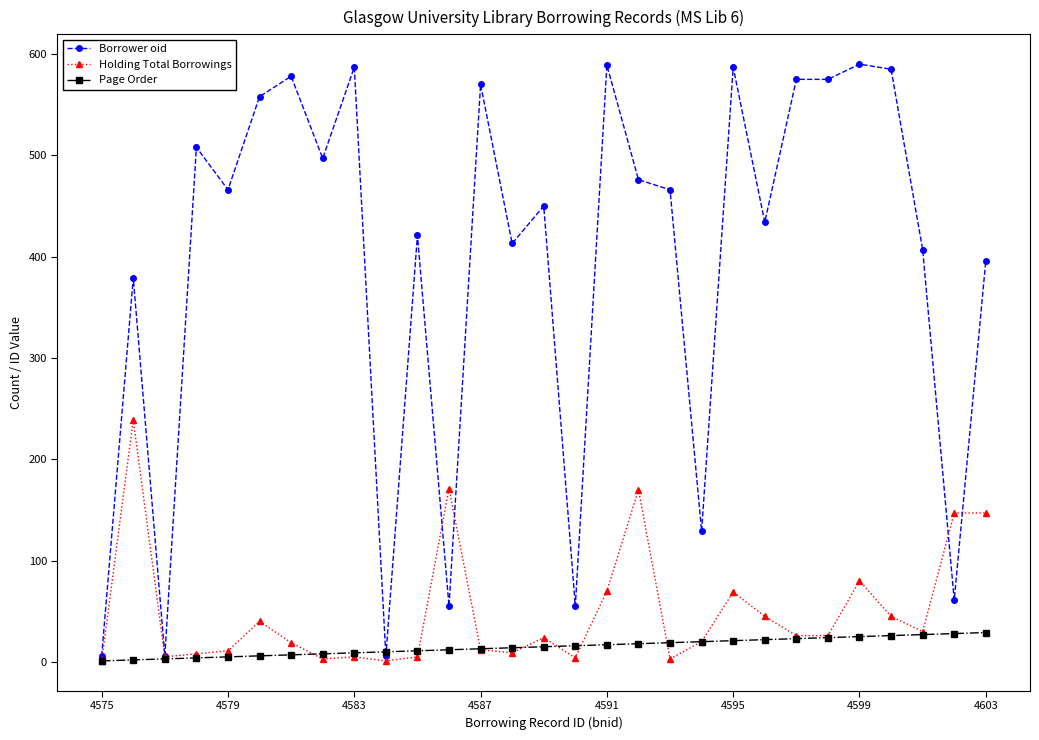

Which series has the largest total across all categories?

Borrower oid